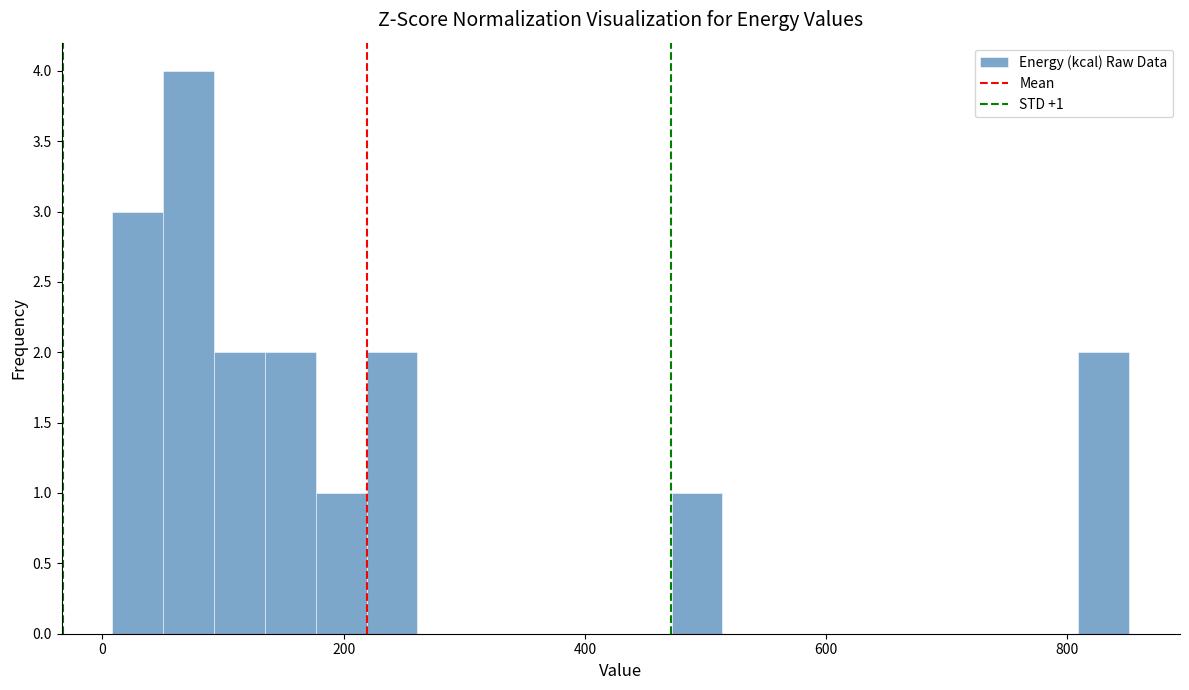

Read against the x-axis, roughly where is the centre of the tallest bar?

80